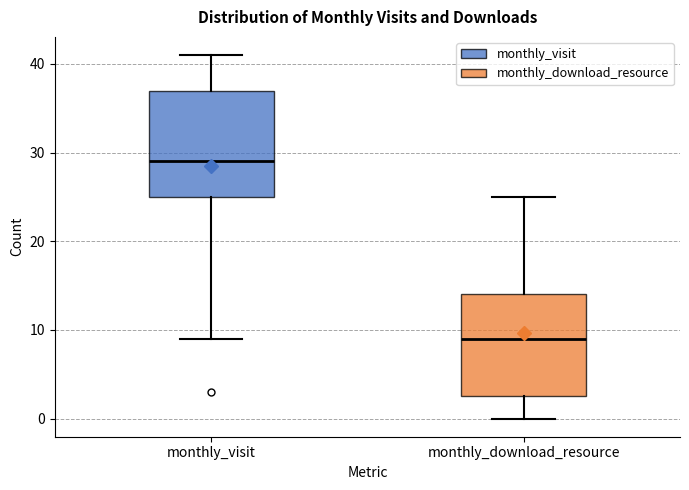

Reading left to right, transcribe this box plot: for each box, give where its median line is, the range the box spans, and where its two whiskers end, as read against the y-axis. The values are not printed on the chart, so give them approximately, as read against the axis.

monthly_visit: median 29, box 25 to 37, whiskers 9 to 41
monthly_download_resource: median 9, box 3 to 14, whiskers 0 to 25